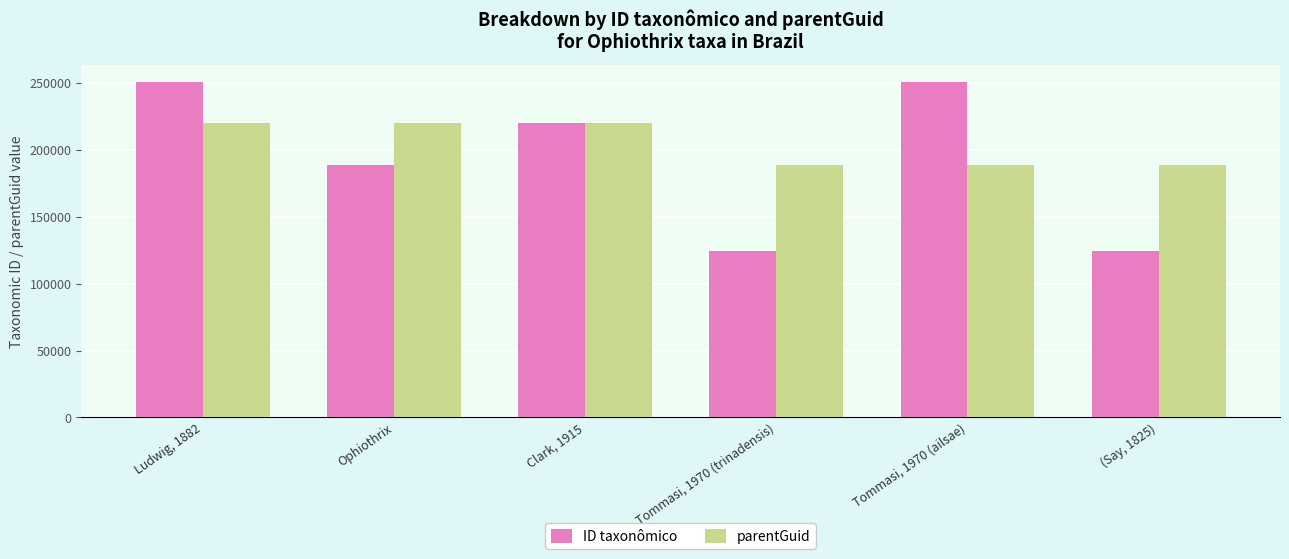

List the series in order of their overall mean, lowest first.

ID taxonômico, parentGuid